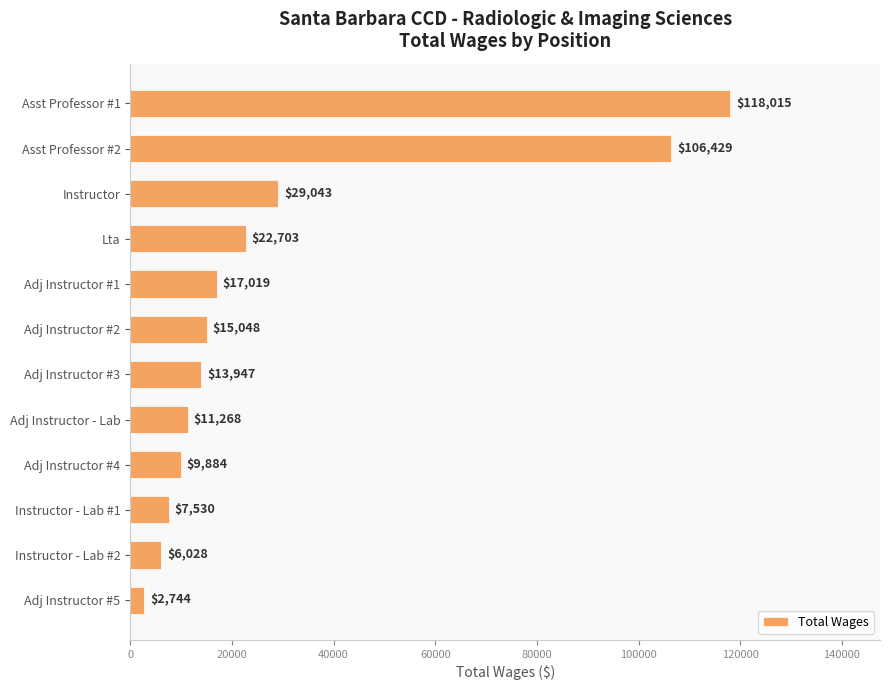

Are the bars horizontal?

Yes